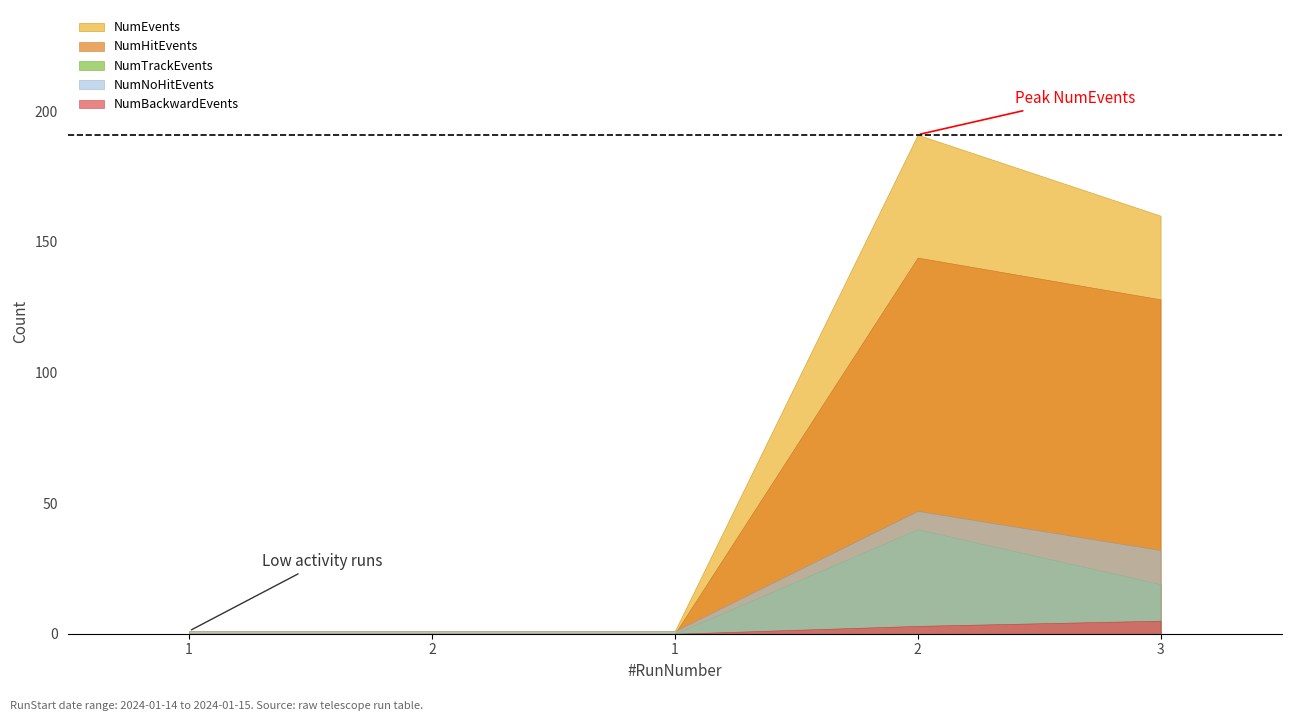

How many series are shown in this chart?

5